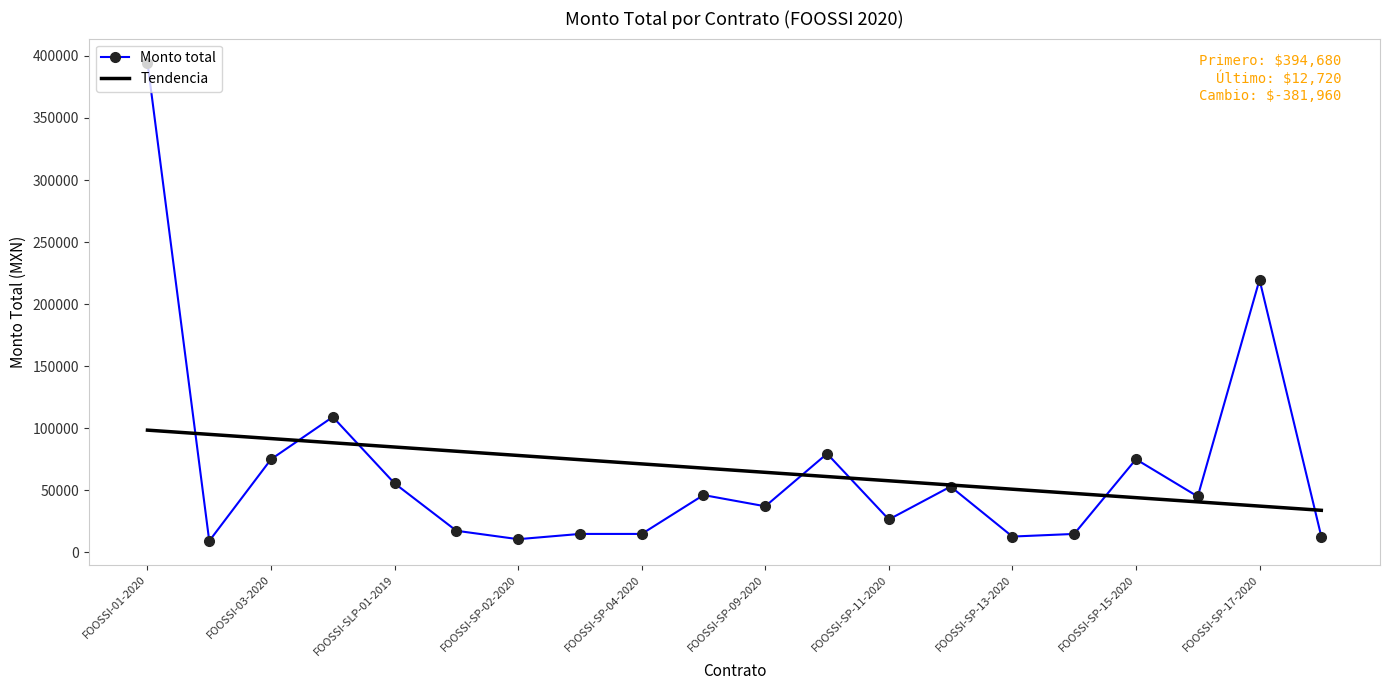

What is the smallest value displayed?

9160.1